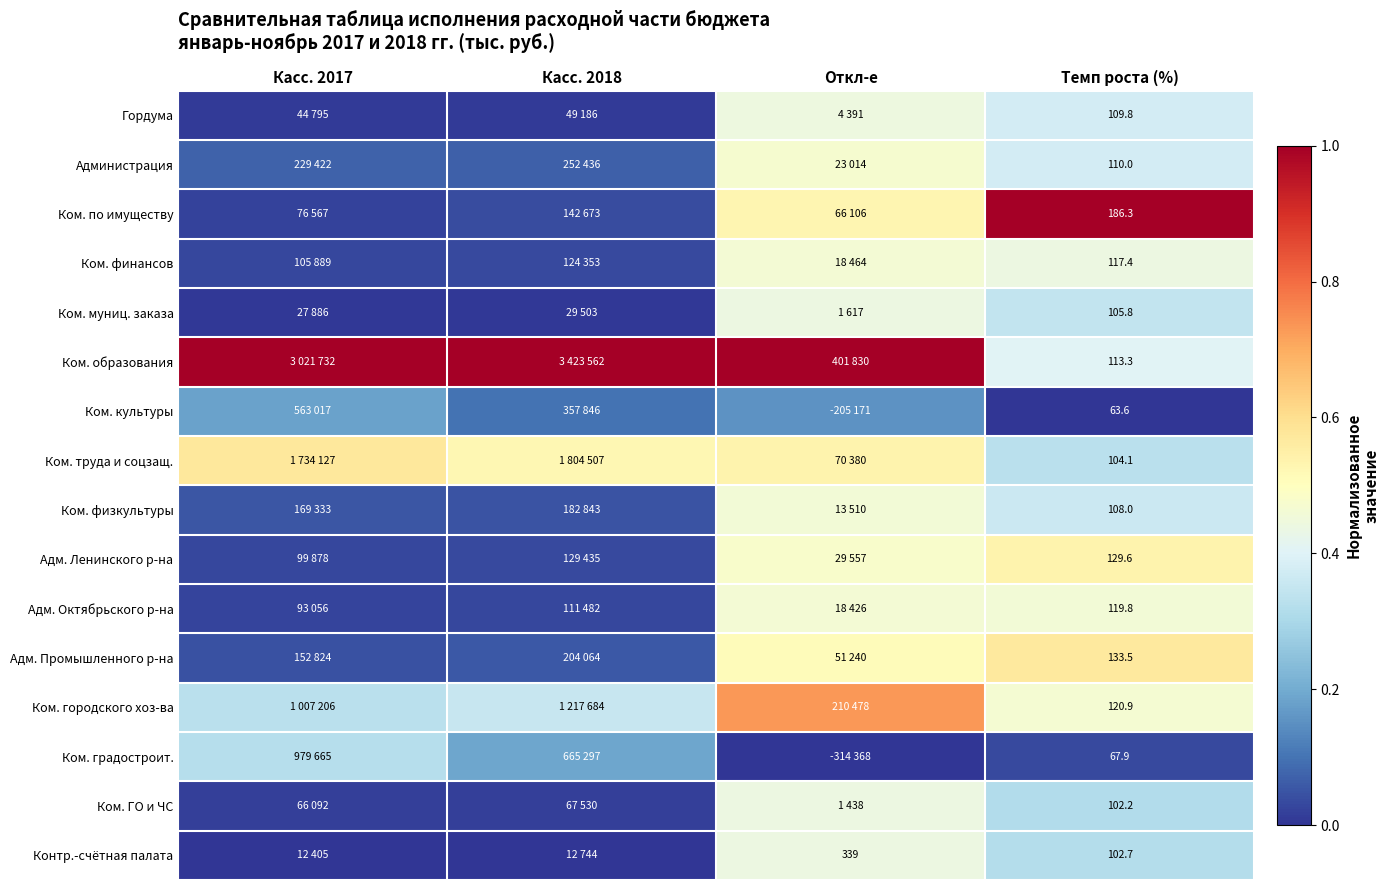

At Темп роста (%), list the series in order from smallest to largest.

Ком. культуры, Ком. градостроит., Ком. ГО и ЧС, Контр.-счётная палата, Ком. труда и соцзащ., Ком. муниц. заказа, Ком. физкультуры, Гордума, Администрация, Ком. образования, Ком. финансов, Адм. Октябрьского р-на, Ком. городского хоз-ва, Адм. Ленинского р-на, Адм. Промышленного р-на, Ком. по имуществу